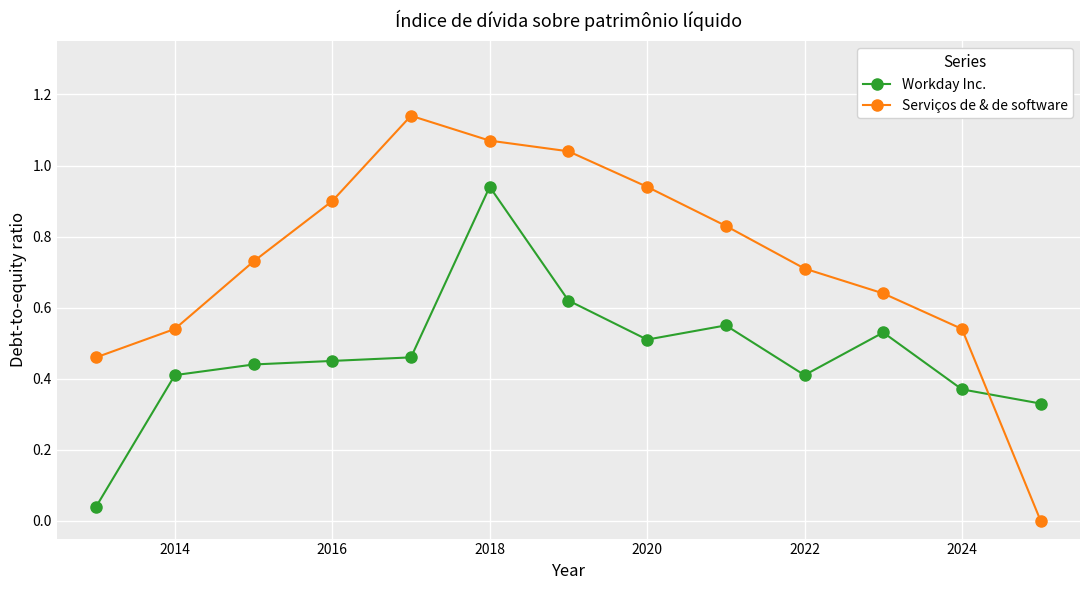

True or false: Workday Inc. and Serviços de & de software intersect in this chart.

True